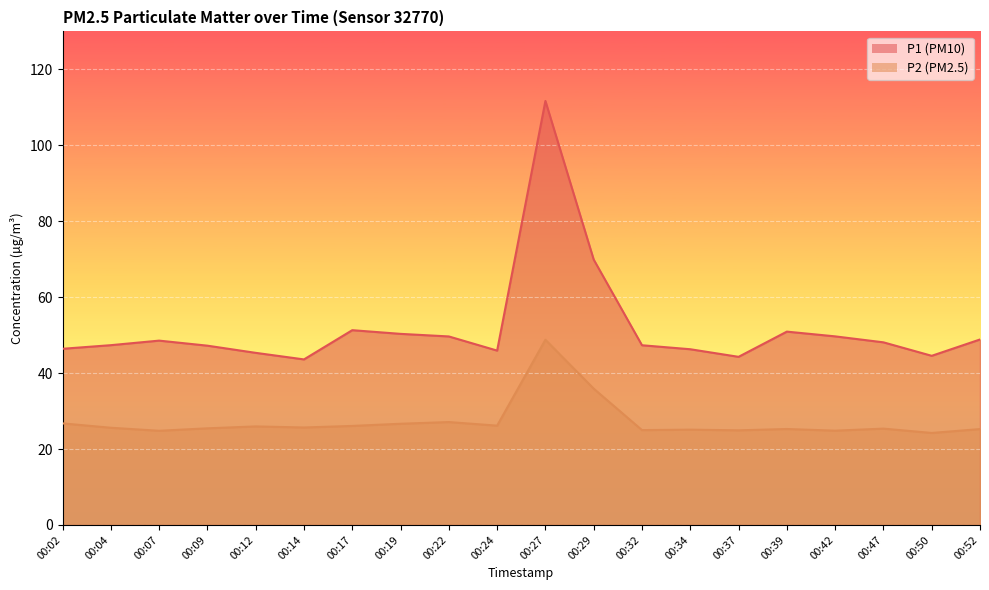

In P1, how many points are higher than both neighbors (excluding endpoints)?

4